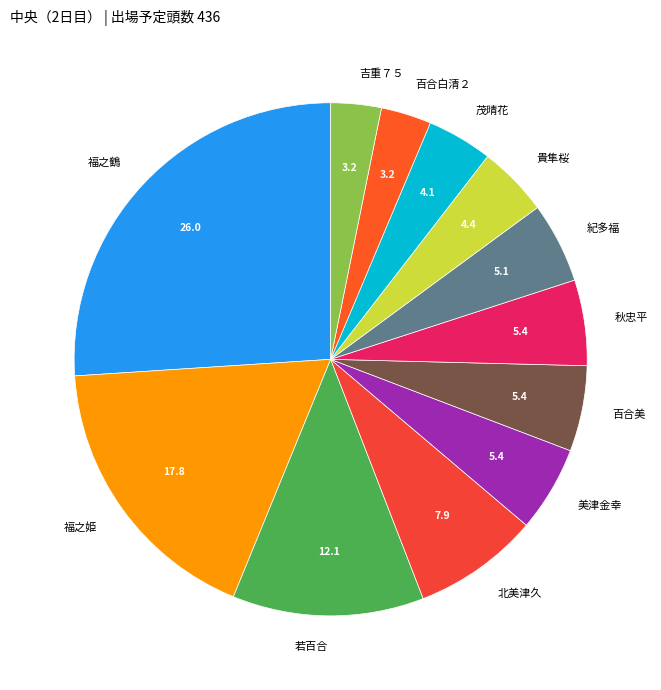

The 吉重７５ slice represents 14% of the pie. True or false?

False